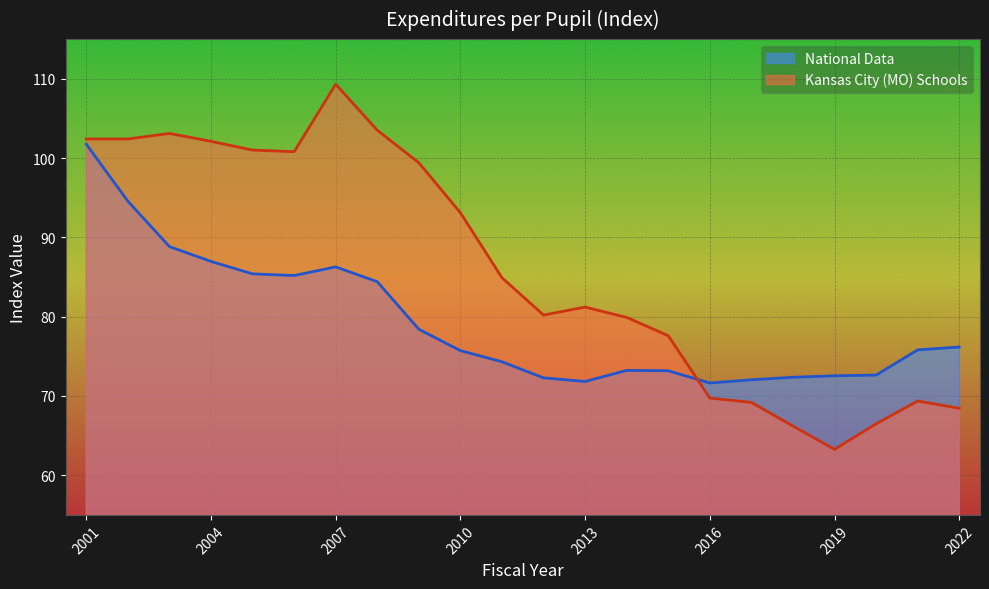

How many data points in National Data are less than 75?

10